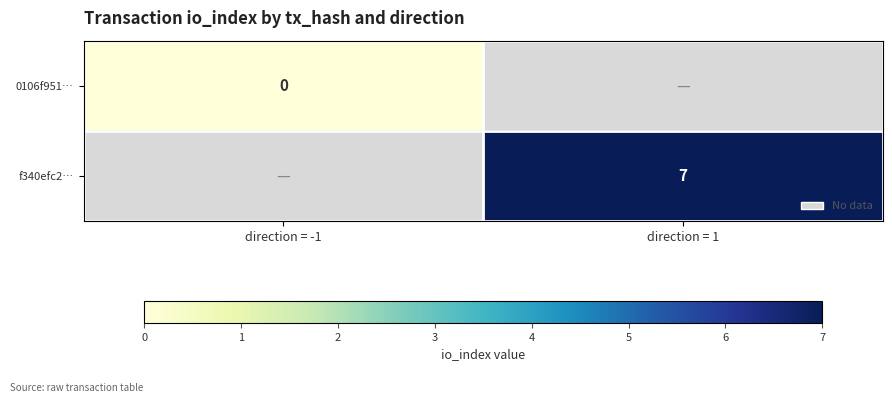

The f340efc2… series shows 7.0 at direction = 1. True or false?

True